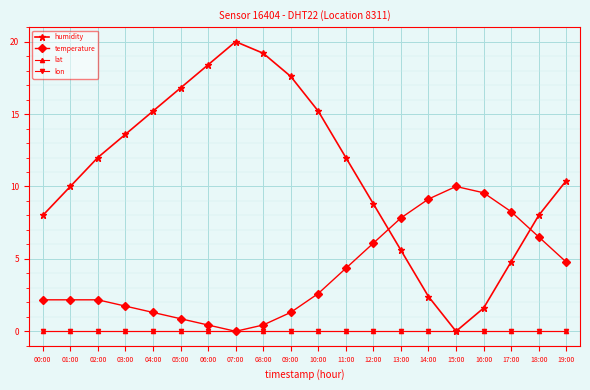

True or false: lat and lon cross at least once.

False